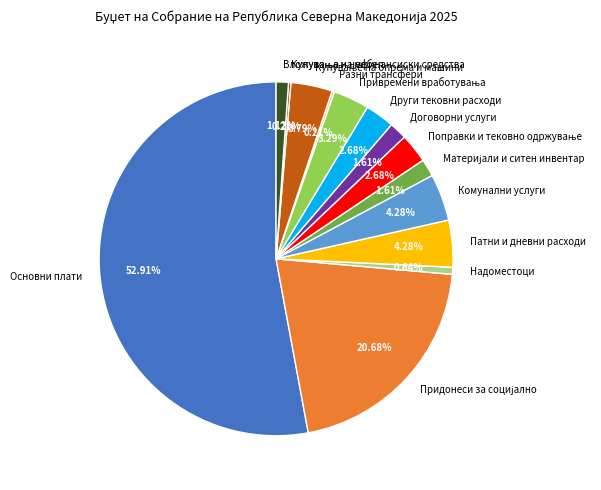

Does Основни плати represent more than half of the total?

Yes